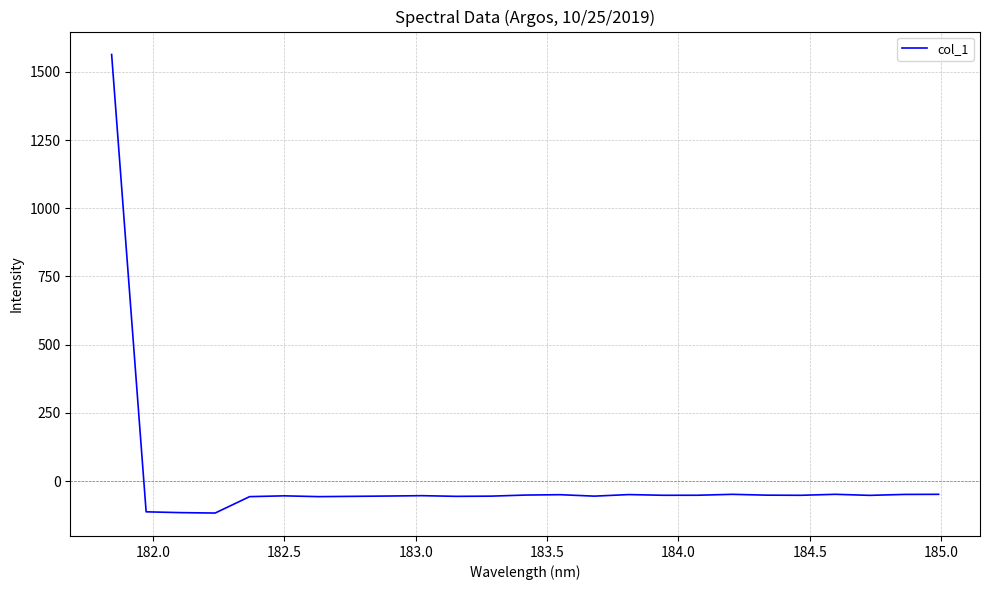

What is the difference between the maximum and minimum values?

1680.8